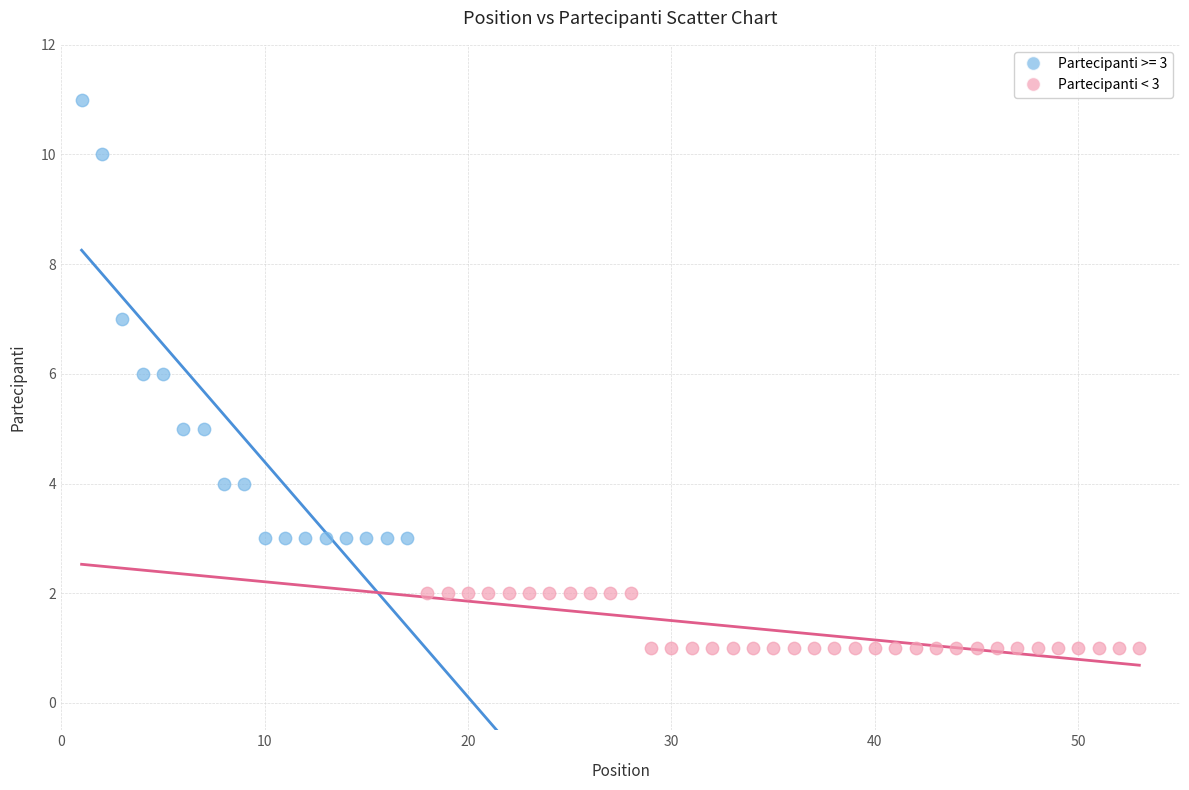

Which series contains the lowest Y value?

Partecipanti < 3